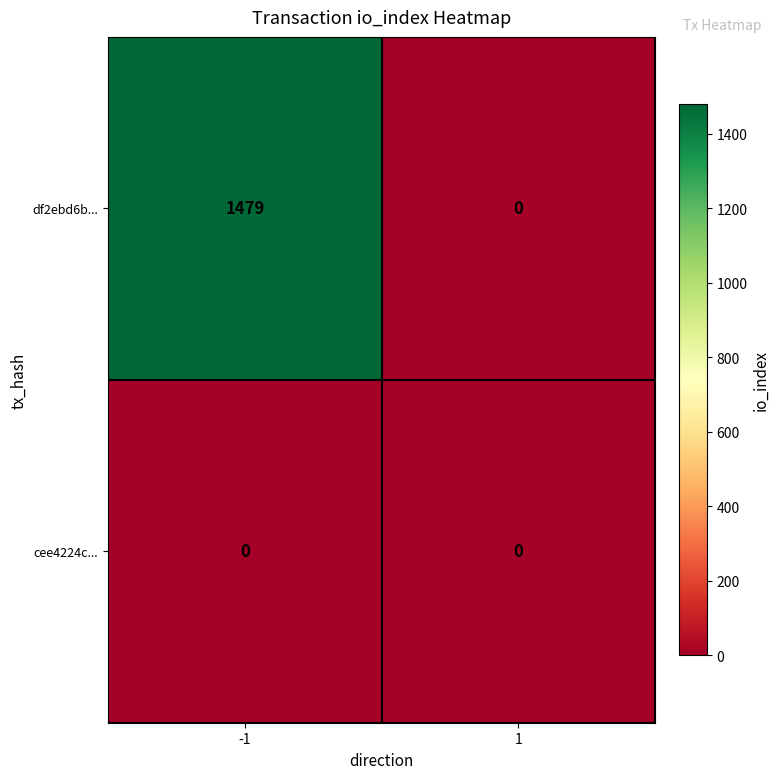

List the series in order of their overall mean, highest first.

df2ebd6b..., cee4224c...